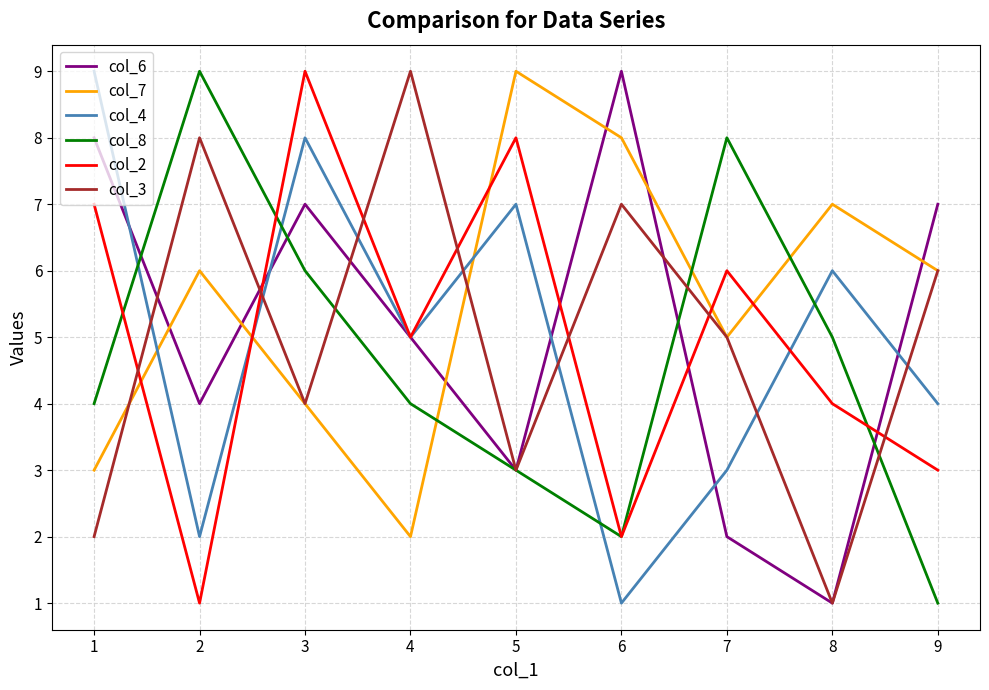

What is the greatest value displayed?

9